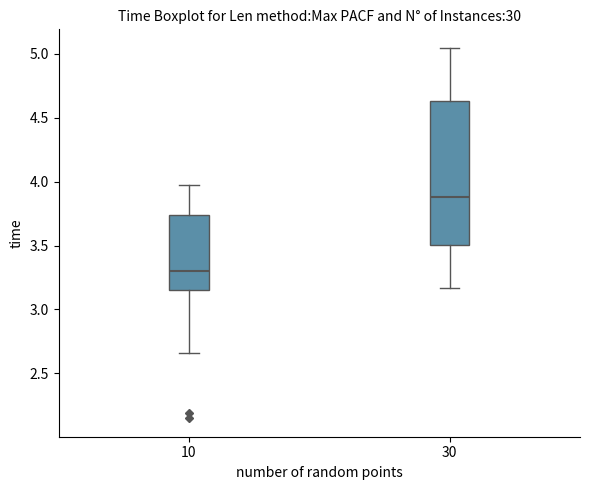

Reading left to right, read every box against the y-axis: the position of its median line, the range the box covers, and the ends of its whiskers. The values are not printed on the chart, so give them approximately, as read against the axis.

10: median 3.30, box 3.15 to 3.75, whiskers 2.65 to 4.00
30: median 3.90, box 3.50 to 4.65, whiskers 3.15 to 5.05